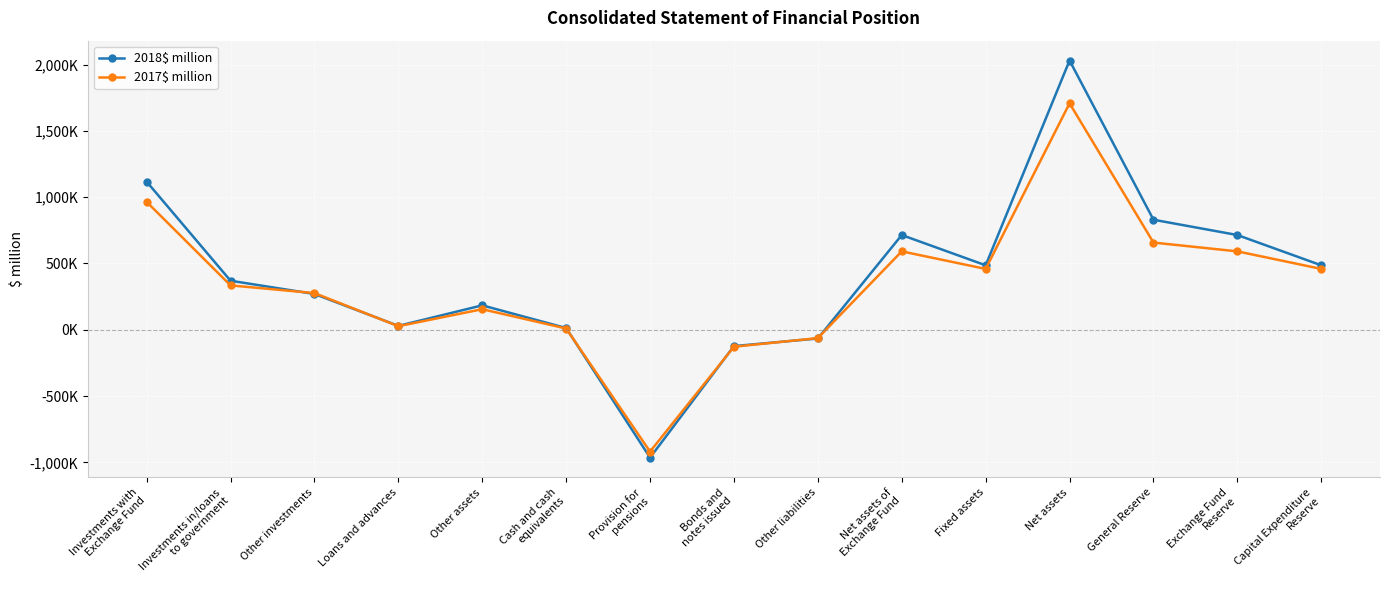

Is this an area chart (filled region under the line)?

No